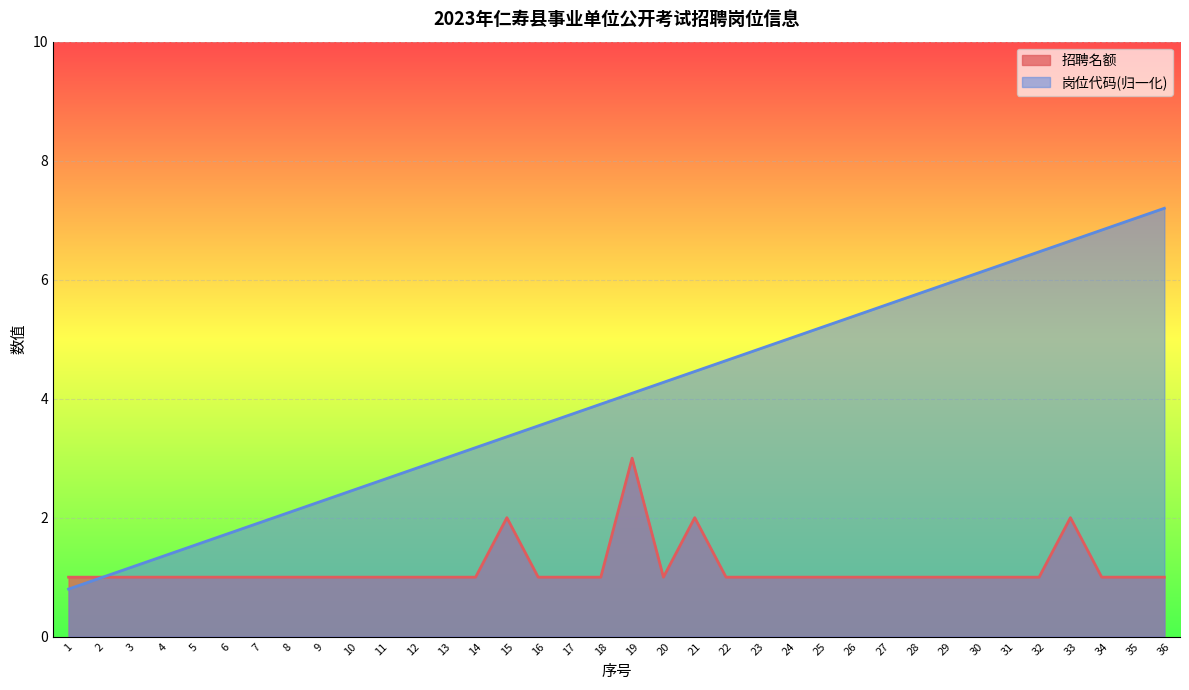

In 招聘名额, how many points are higher than both neighbors (excluding endpoints)?

4